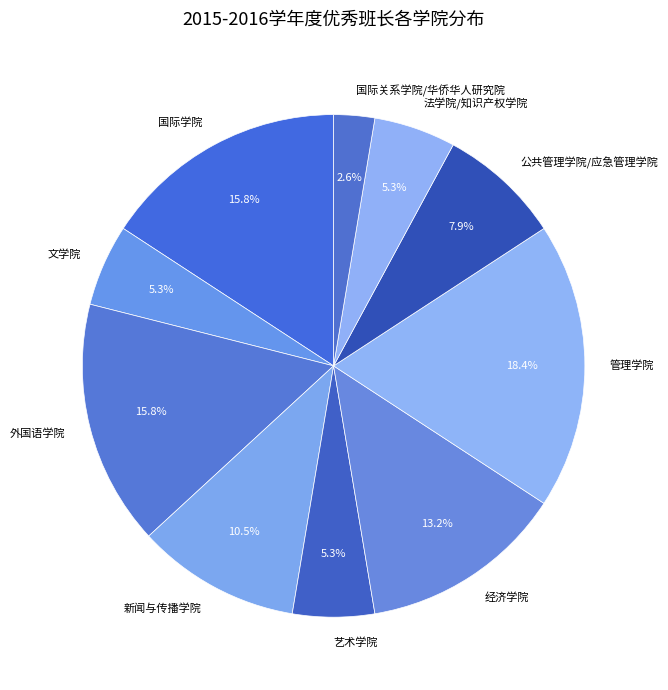

How many segments does this pie chart have?

10